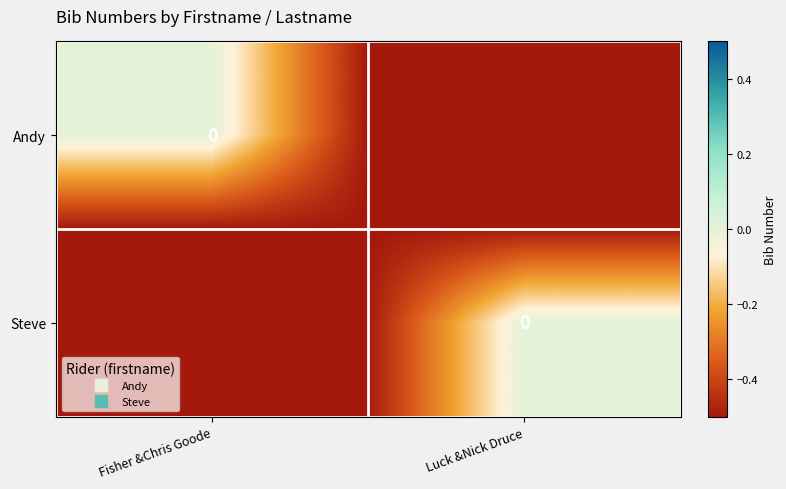

At which label does Andy reach its peak?

Fisher &Chris Goode